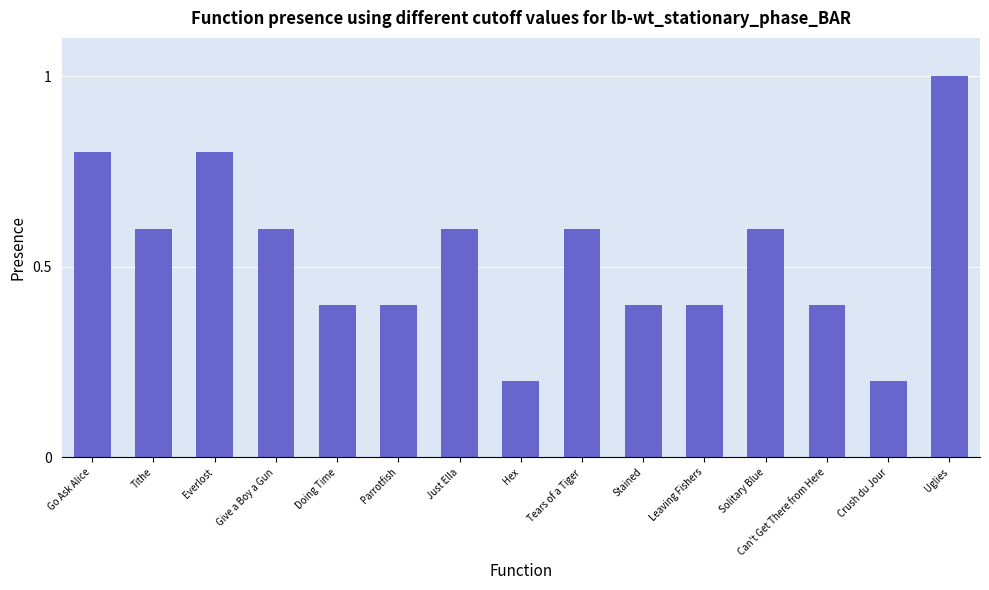

Count the number of data series in this chart.

1